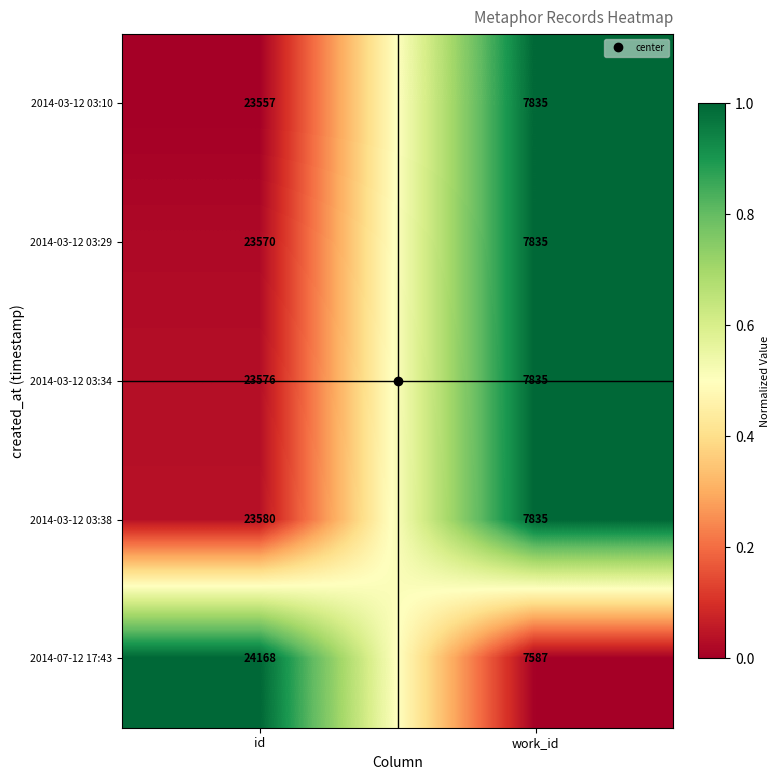

Which series has the widest spread of values?

2014-07-12 17:43